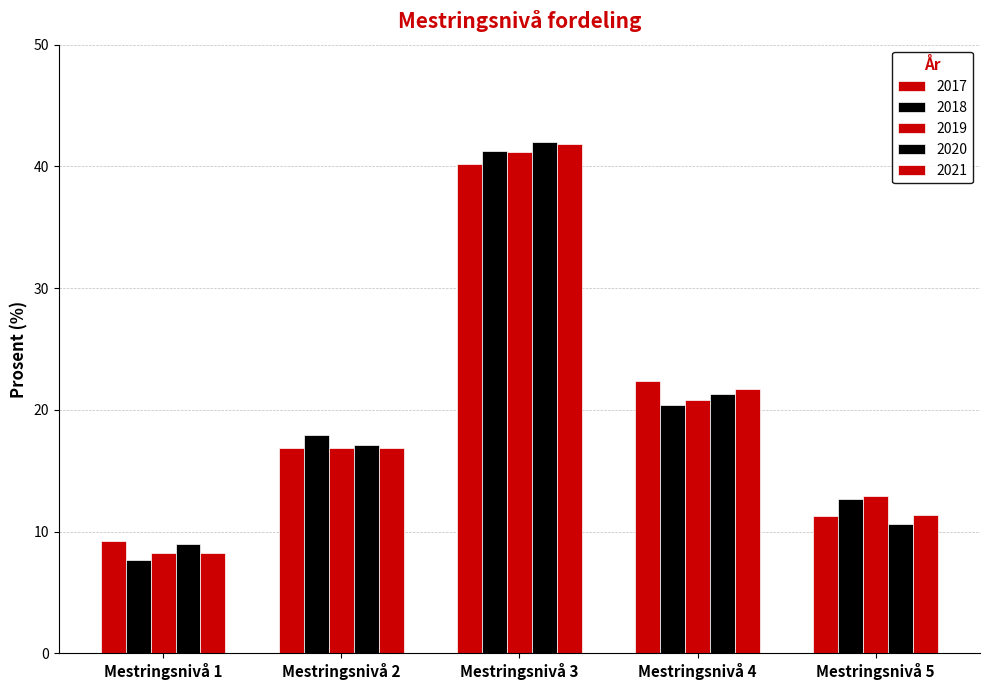

How many distinct data groups are displayed?

5